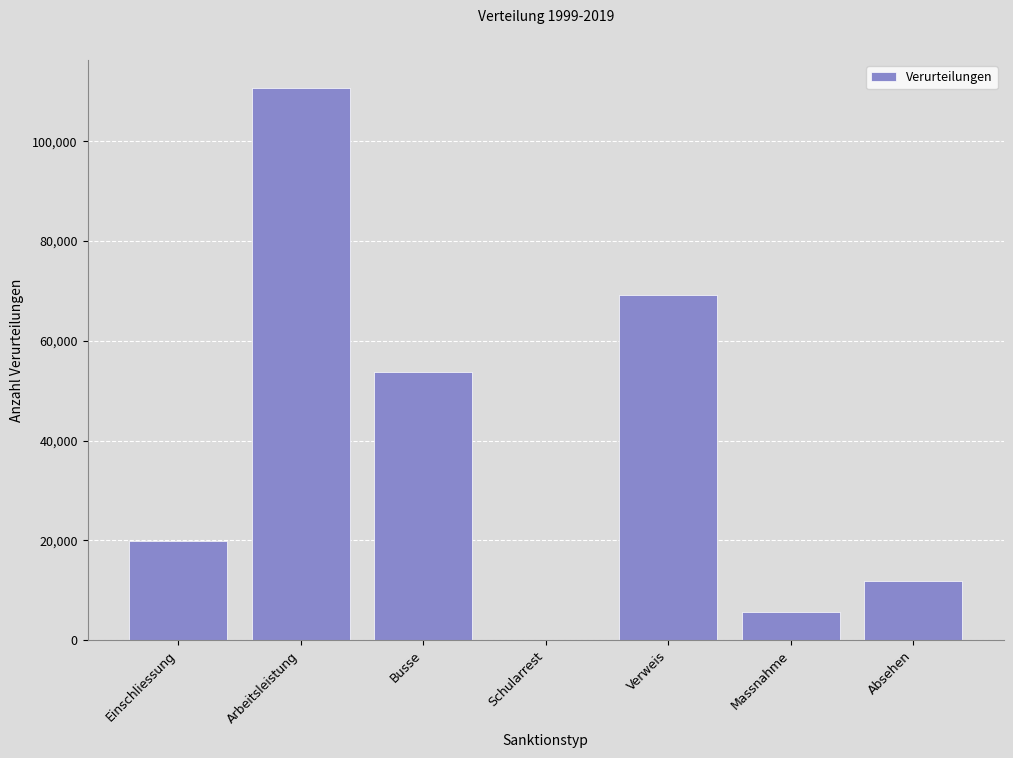

Reading right to left, transcribe all the data shown in this chart.

Absehen=11880	Massnahme=5699	Verweis=69182	Schularrest=95	Busse=53831	Arbeitsleistung=110750	Einschliessung=19795